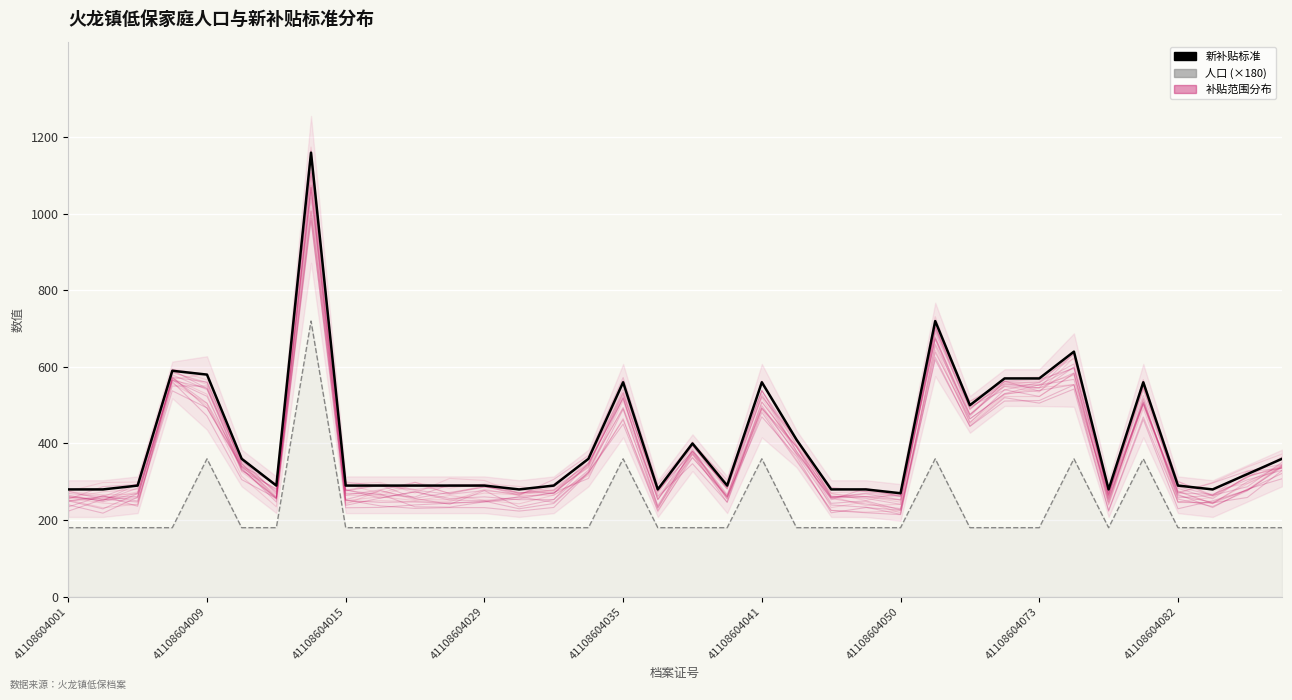

What is the spread (max minus min) of values at 31?

200